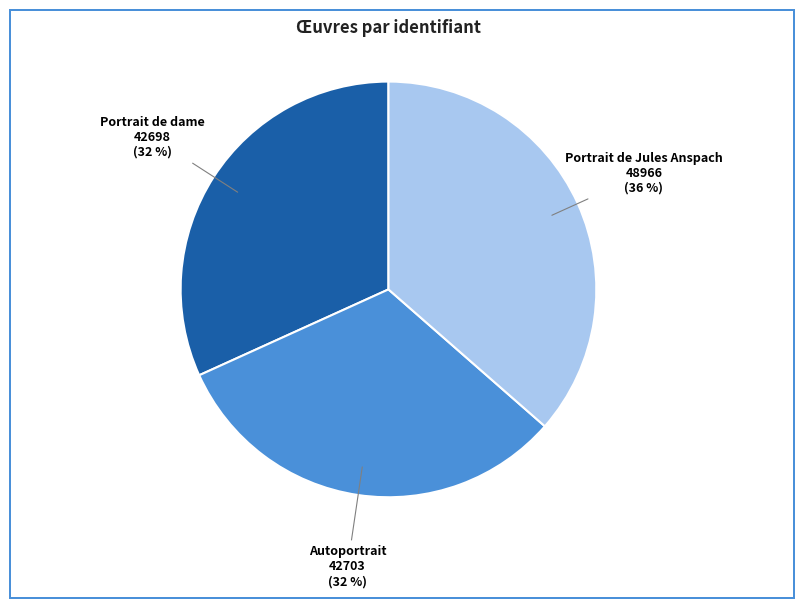

Is it true that Portrait de Jules Anspach is 36% of the pie?

True